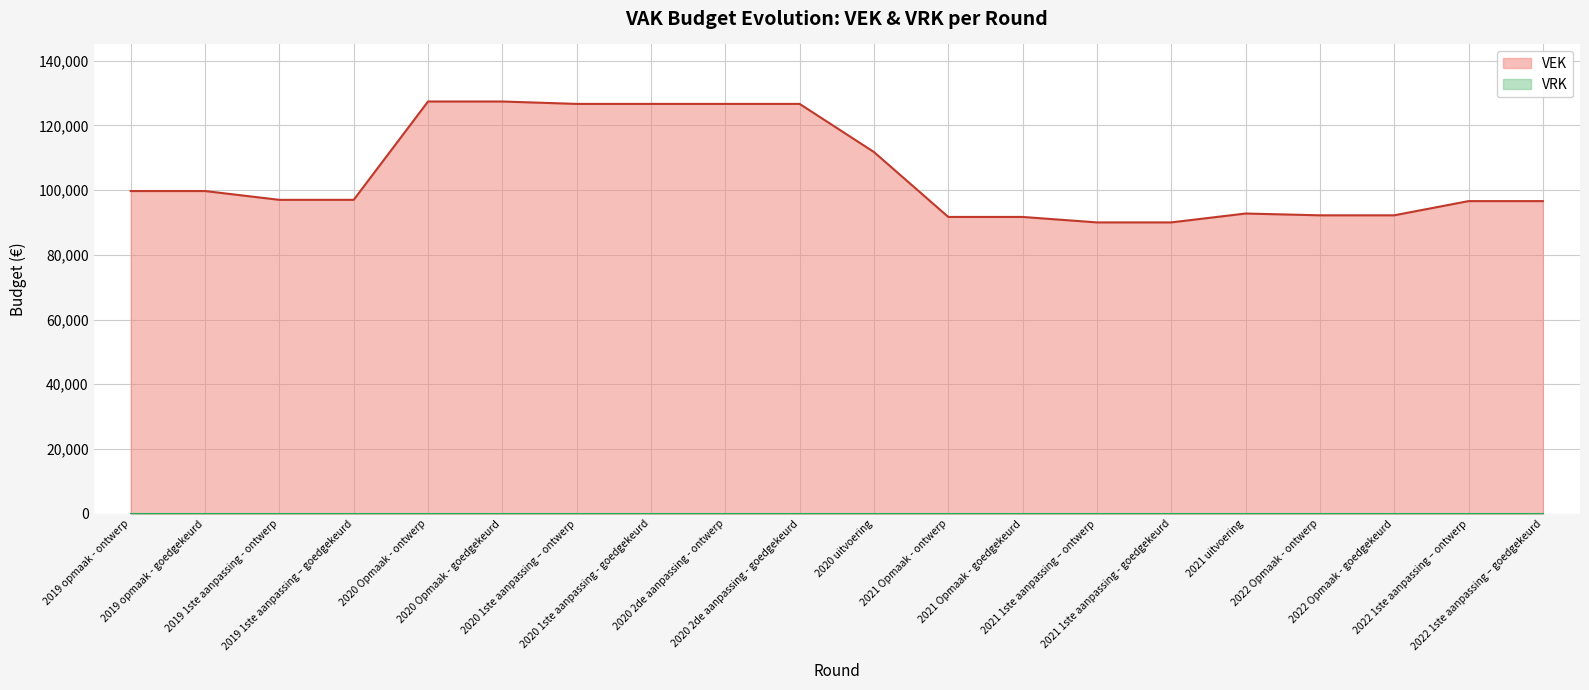

What is the sum of the values at 2022 Opmaak - goedgekeurd and 2020 uitvoering?

203969